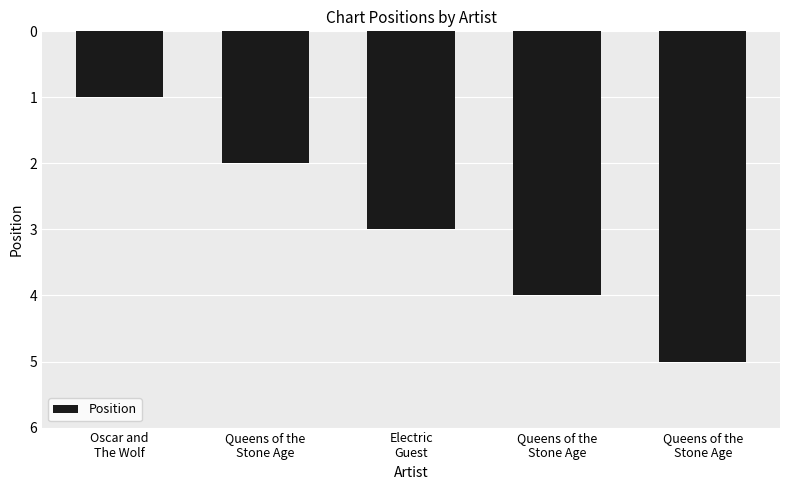

What is the difference between the maximum and minimum values?

4